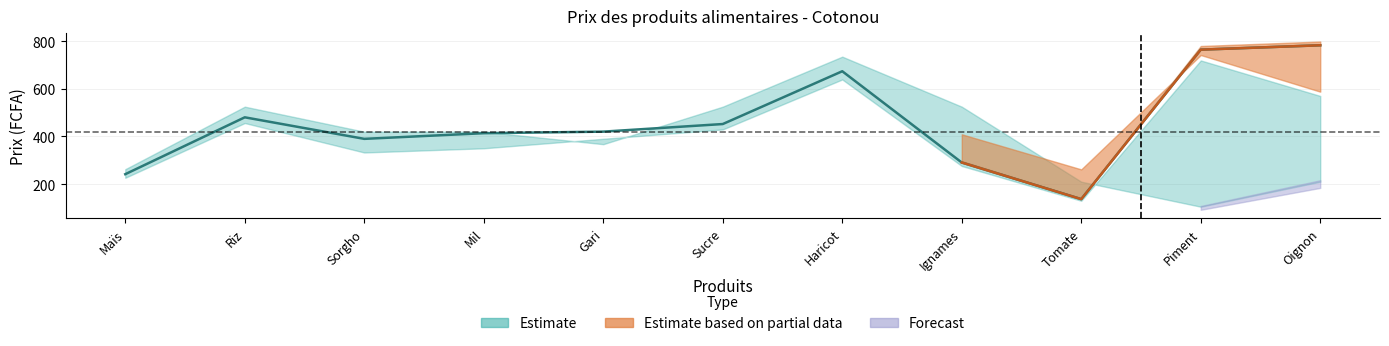

At which label is Prix 1 closest to 400?

Sorgho